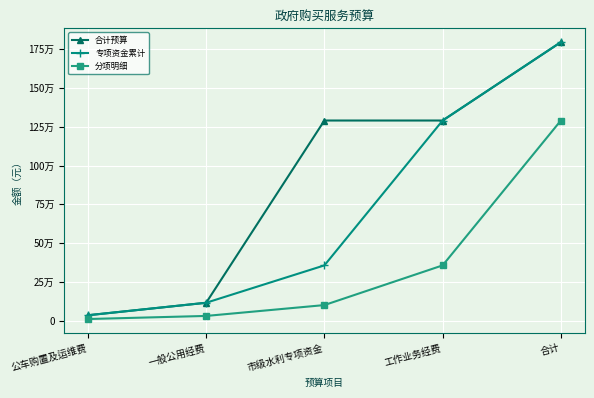

What are all the series names shown in the legend?

合计预算, 专项资金累计, 分项明细